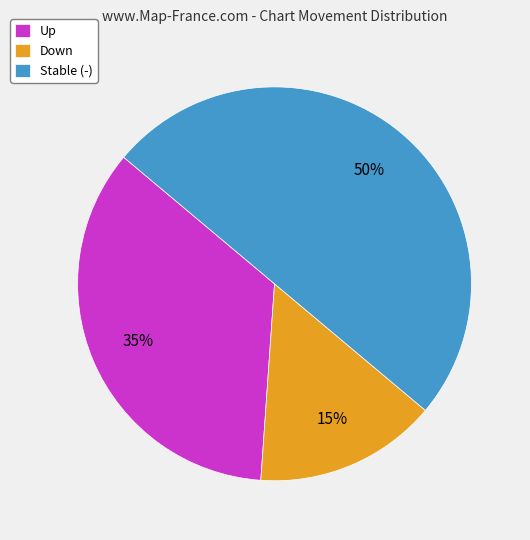

To the nearest percent, what portion does Up represent?

35%